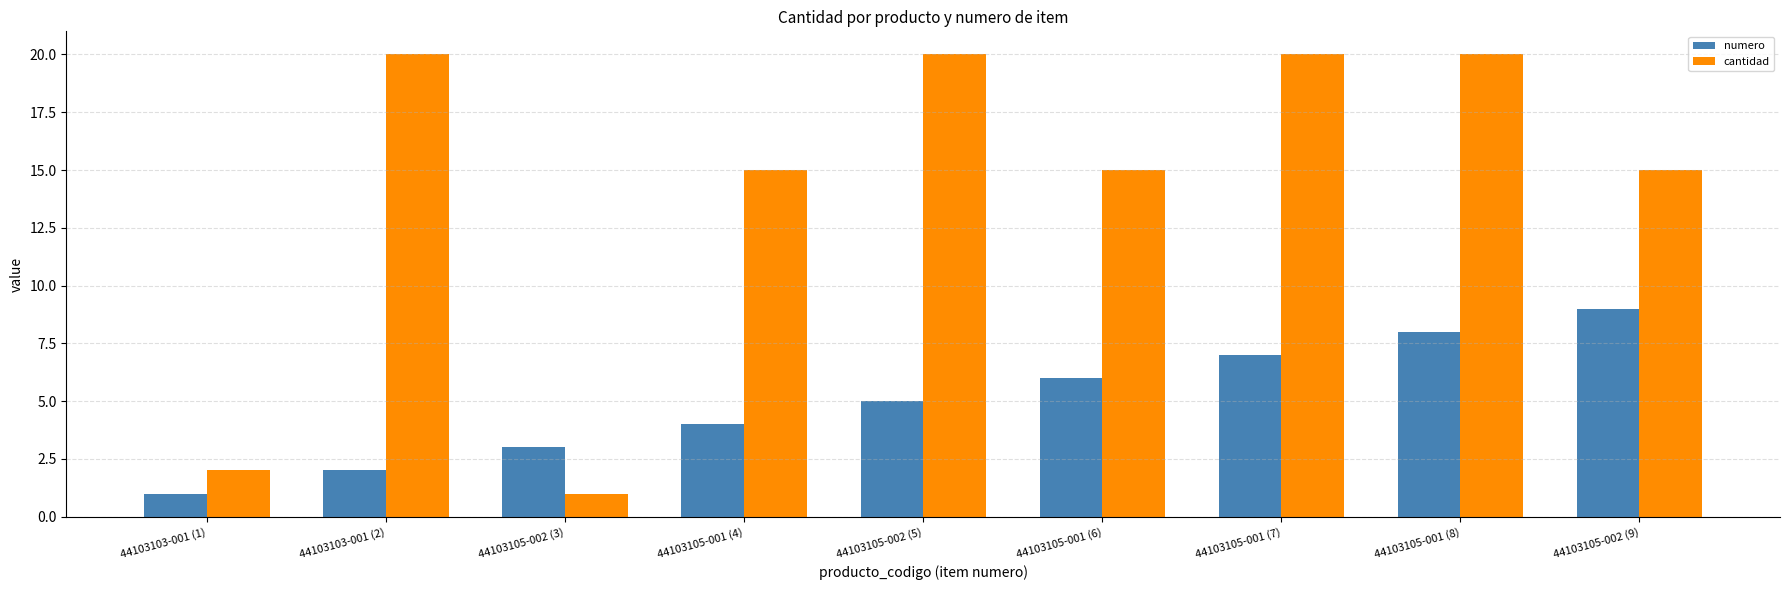

What position from the right is 44103105-002 (9)?

1